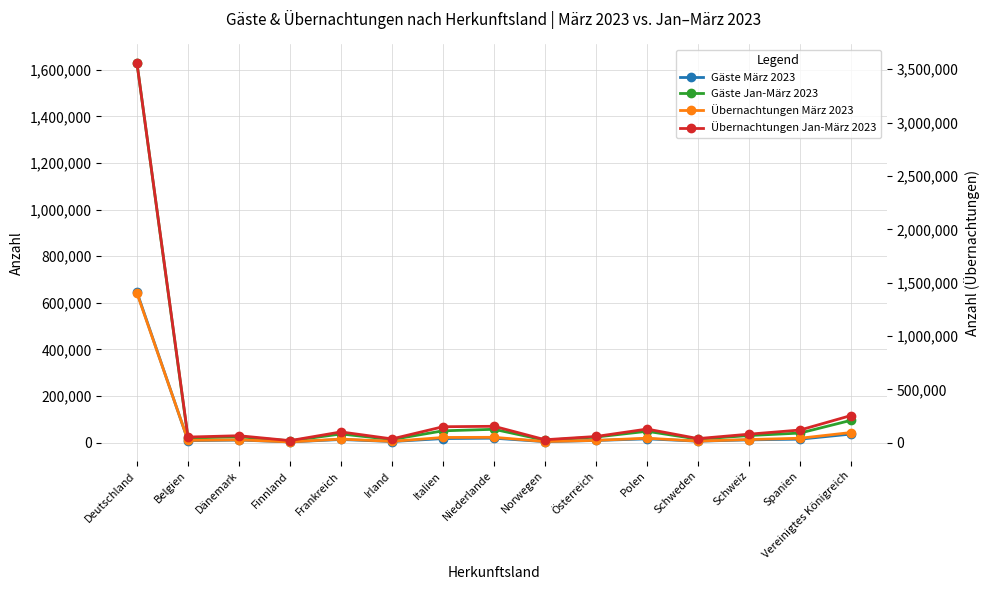

Rank the series at Schweiz from highest to lowest value.

Übernachtungen Jan-März 2023, Gäste Jan-März 2023, Übernachtungen März 2023, Gäste März 2023